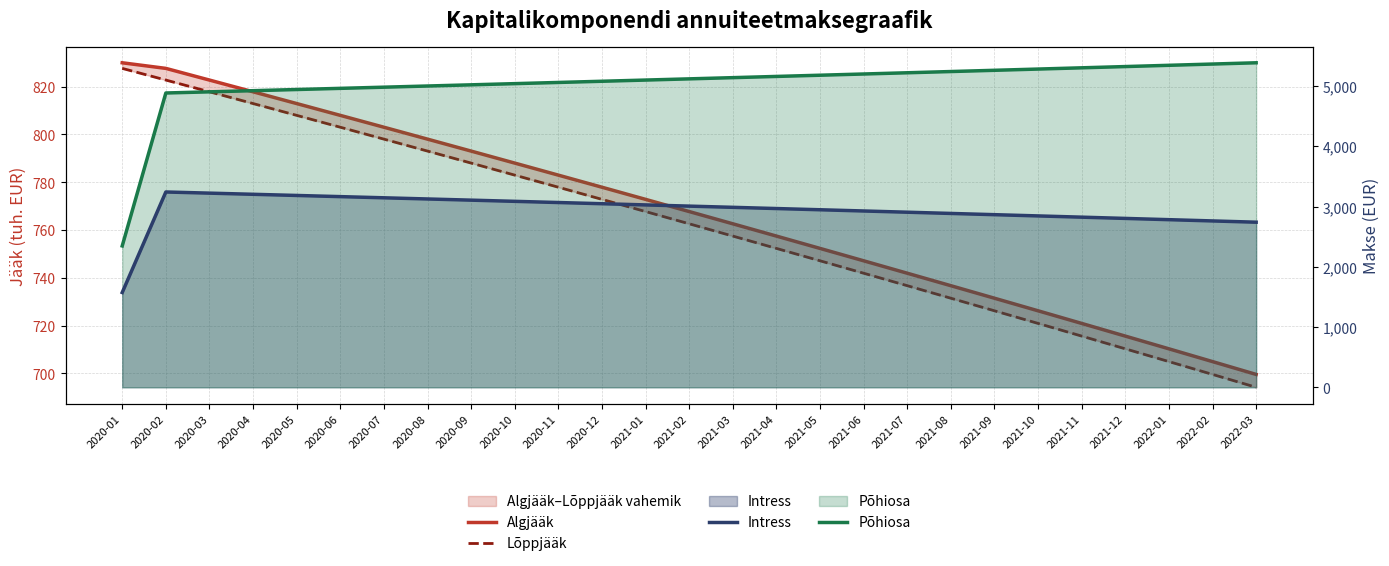

At which label does Lõppjääk reach its peak?

2020-01